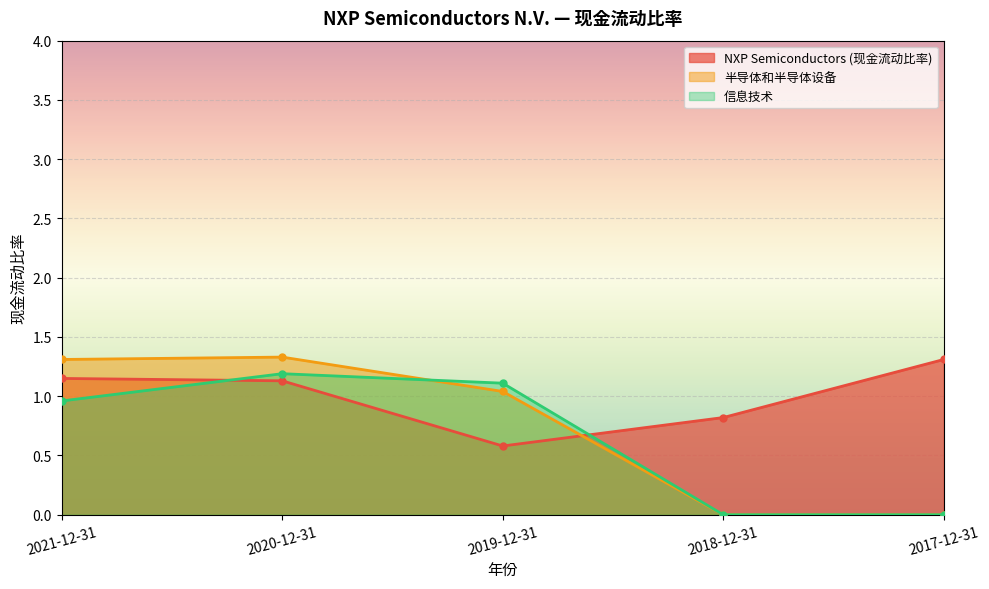

What is the sum of all NXP Semiconductors (现金流动比率) values?

5.0